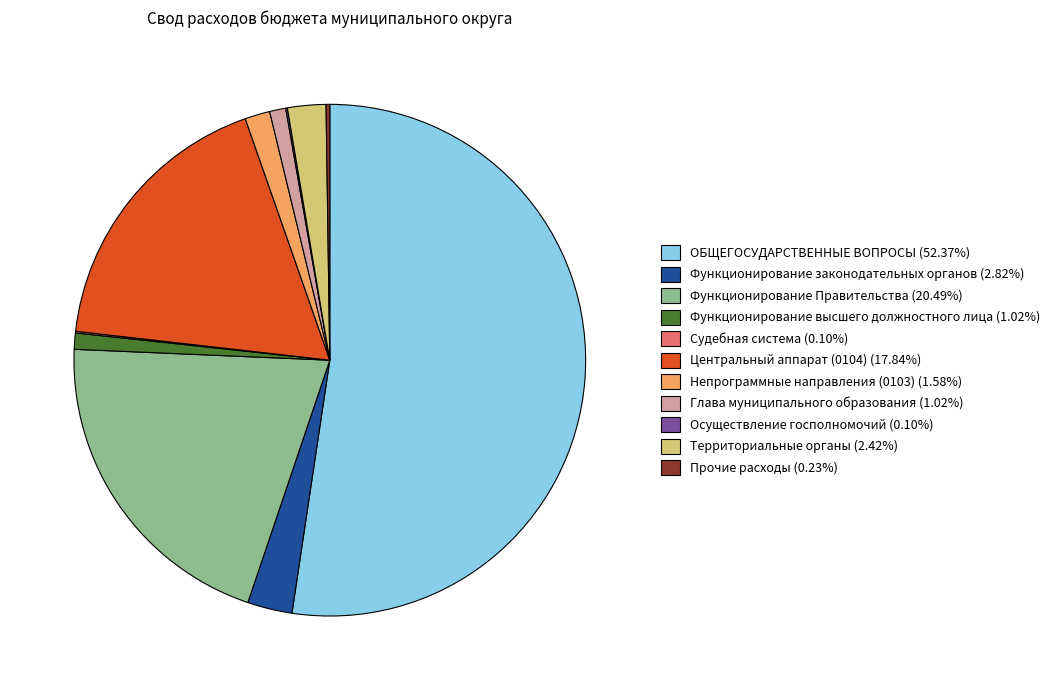

Does ОБЩЕГОСУДАРСТВЕННЫЕ ВОПРОСЫ (52.37%) account for over 50% of the chart?

Yes